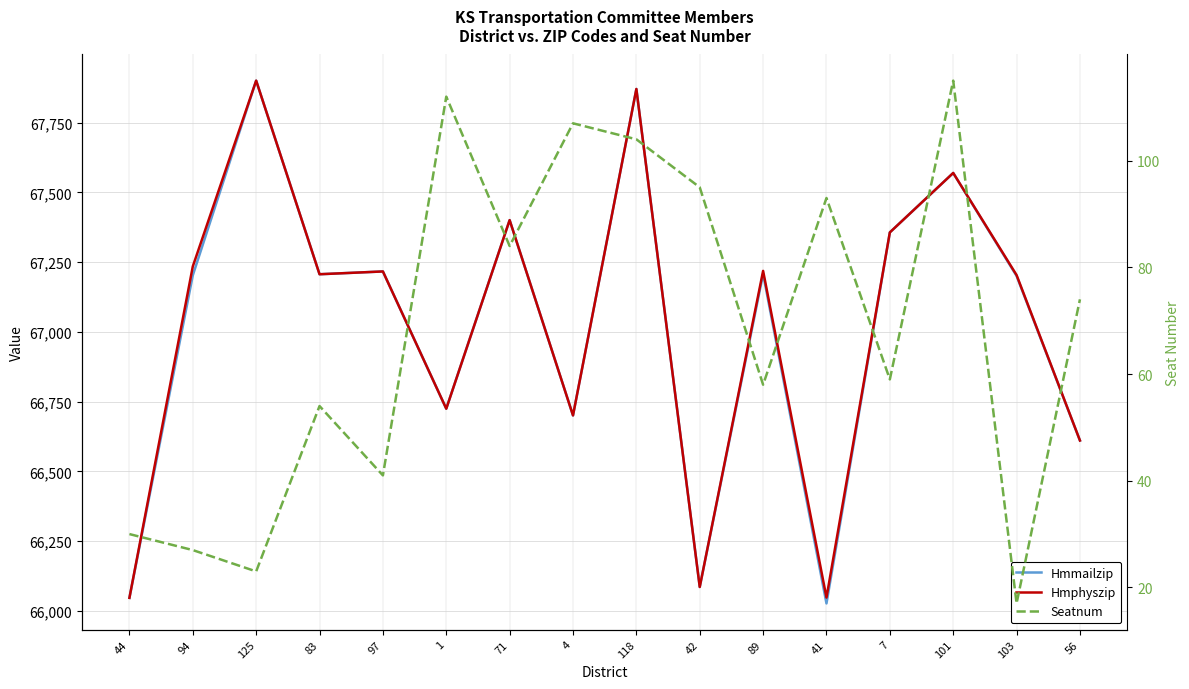

True or false: Hmphyszip and Hmmailzip cross at least once.

False